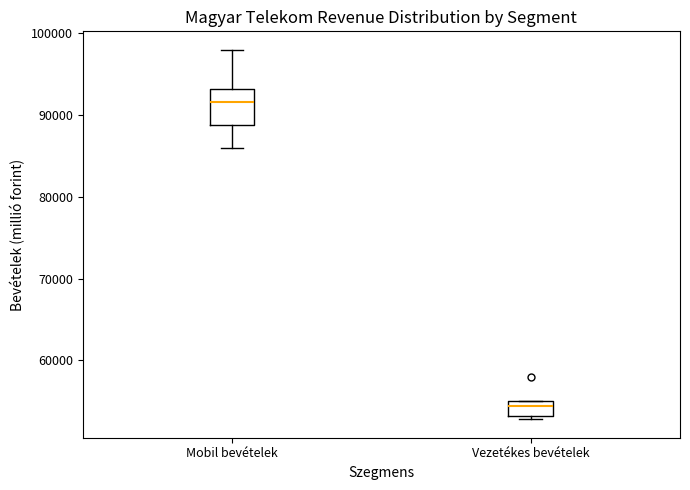

Which box's median line is the lowest?

Vezetékes bevételek